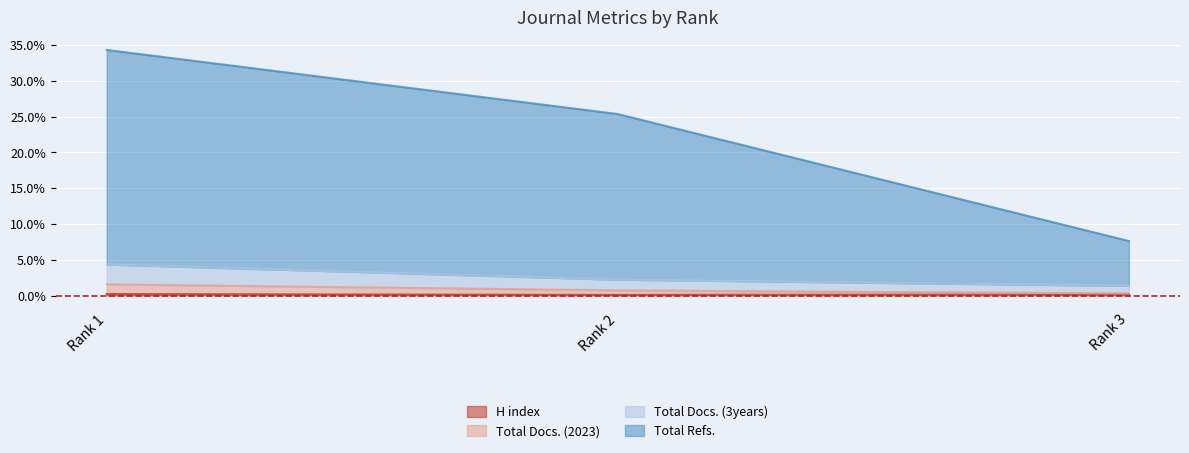

What is the smallest value displayed?

0.1